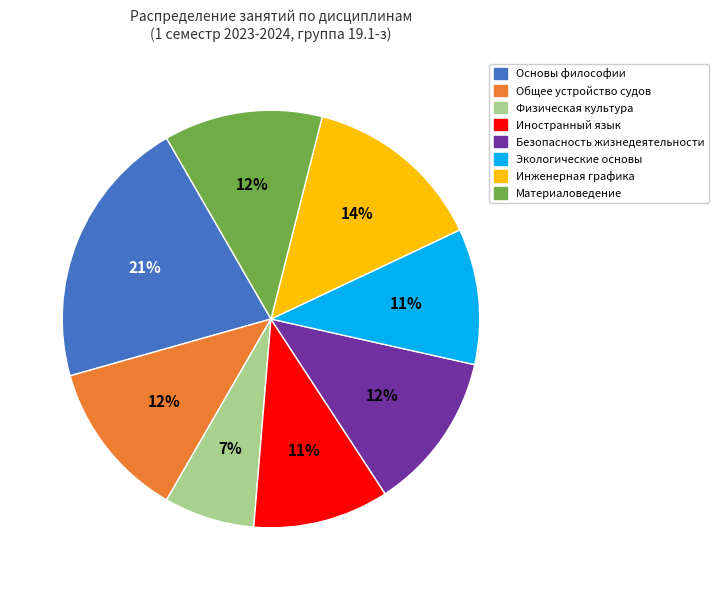

The Иностранный язык slice represents 19% of the pie. True or false?

False